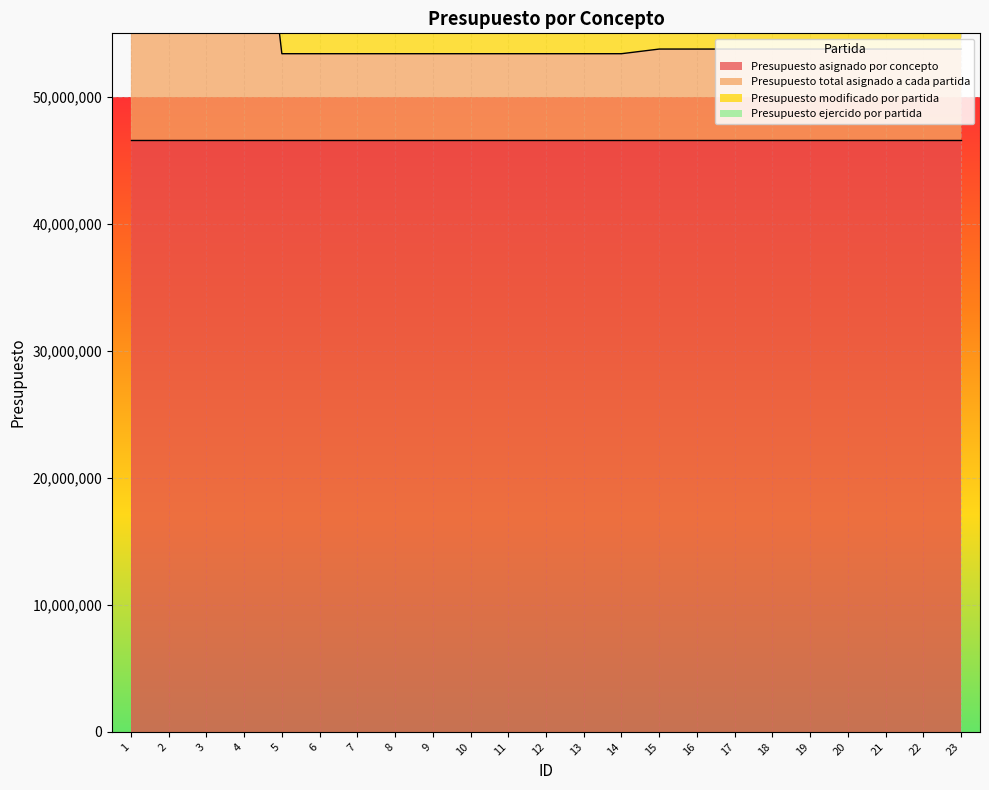

Which category has the lowest value in the Presupuesto ejercido por partida series?

15